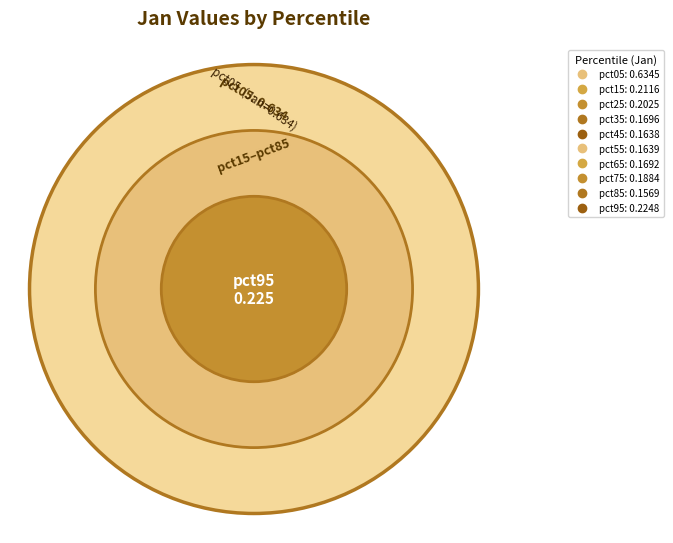

Which slice is the largest?

pct05